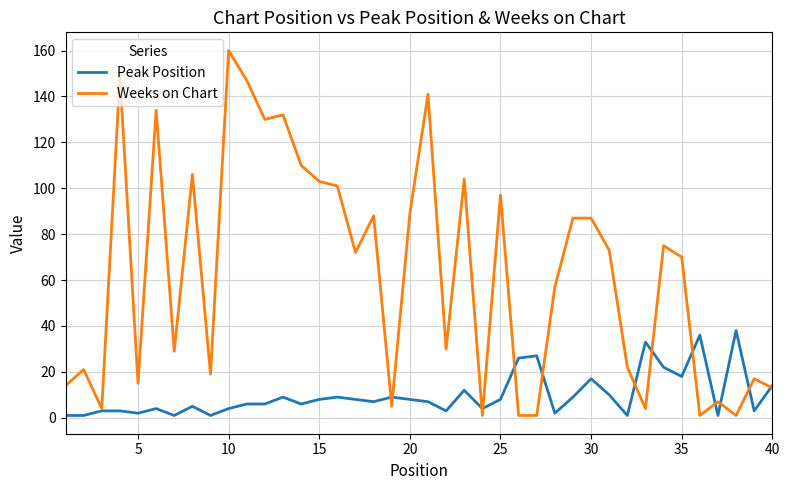

Which series has the largest total across all categories?

Weeks on Chart